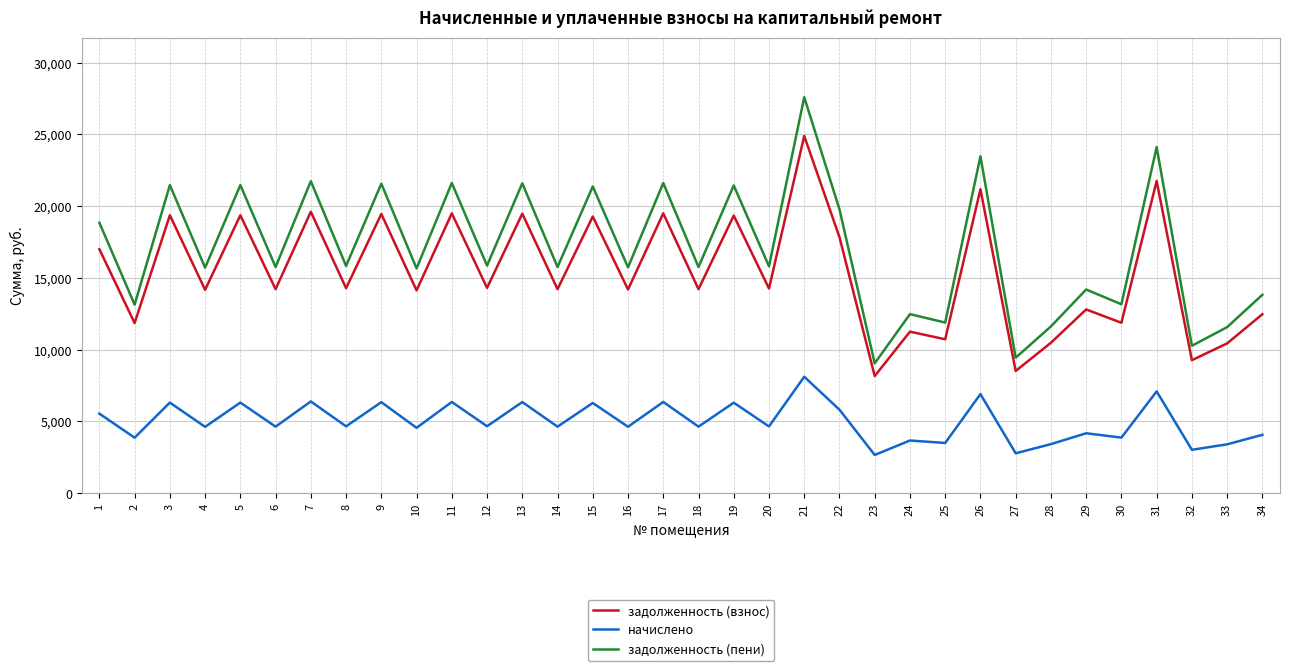

At 1, list the series in order from largest to smallest.

задолженность (пени), задолженность (взнос), начислено